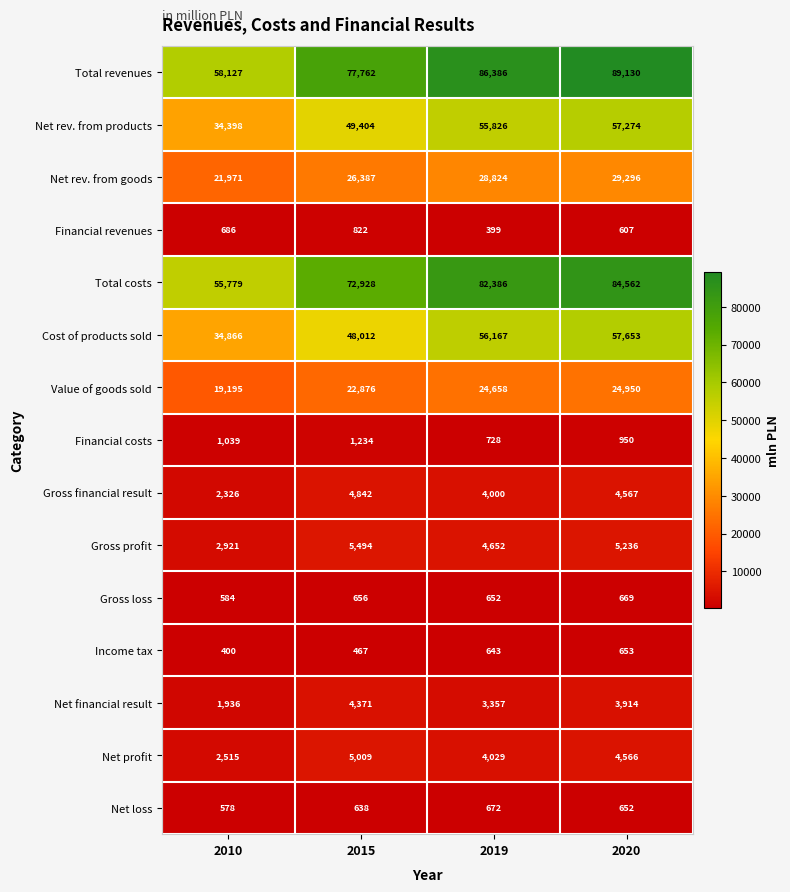

What is the approximate value of Gross financial result at 2010?

2326